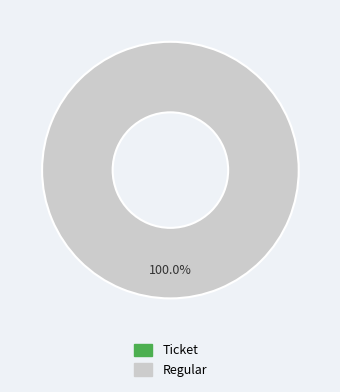

The Ticket slice represents 0% of the pie. True or false?

True